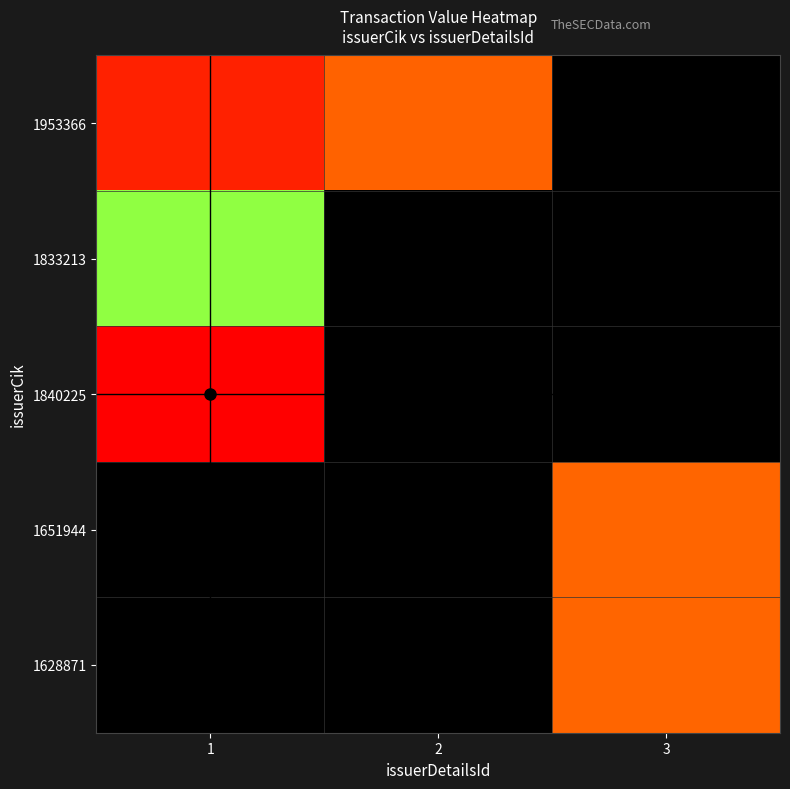

Count the number of categories in the chart.

3